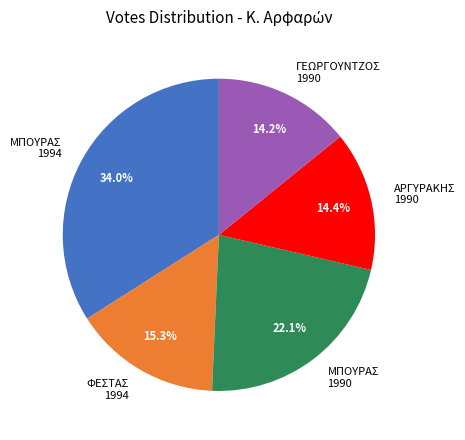

Which has a higher value, ΑΡΓΥΡΑΚΗΣ 1990 or ΜΠΟΥΡΑΣ 1990?

ΜΠΟΥΡΑΣ 1990